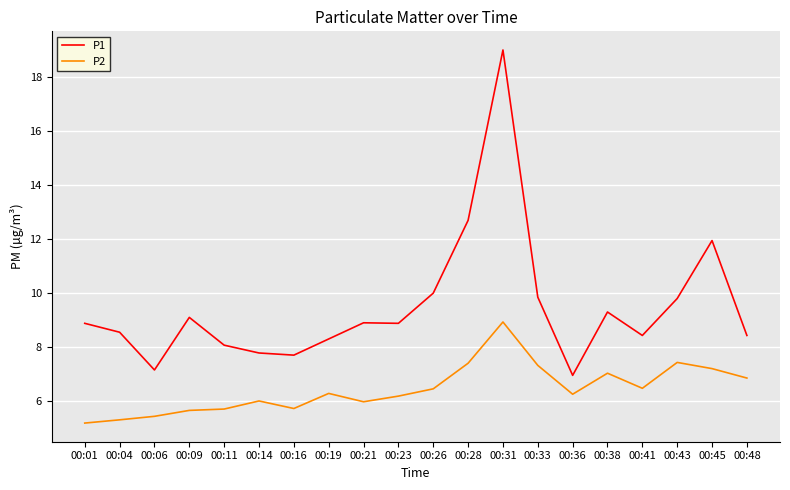

True or false: P2 has a value of 5.7 at 00:11.

True